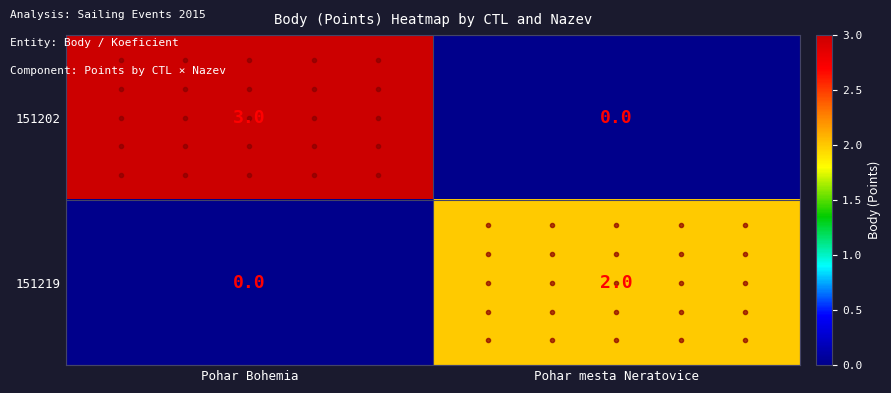

What is the difference between the highest and lowest values at Pohar Bohemia?

3